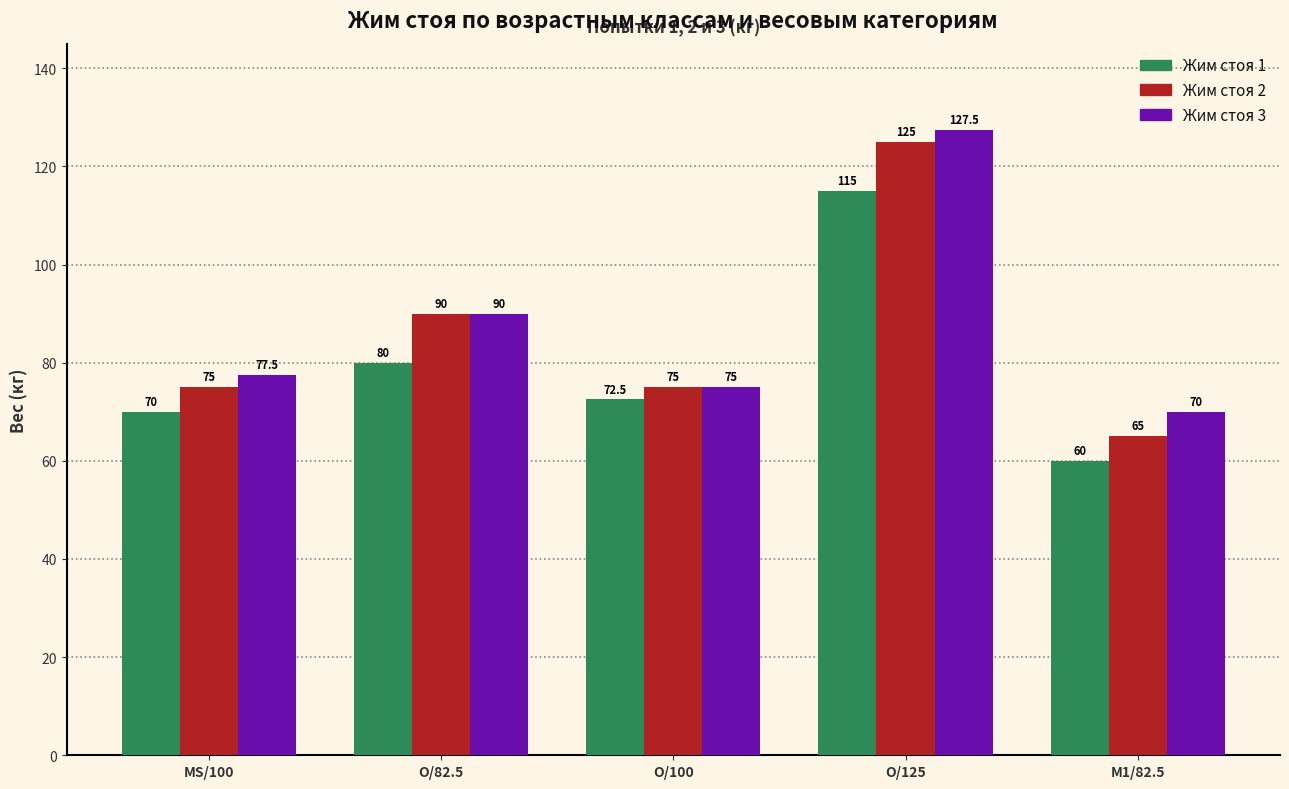

At O/125, list the series in order from largest to smallest.

Жим стоя 3, Жим стоя 2, Жим стоя 1